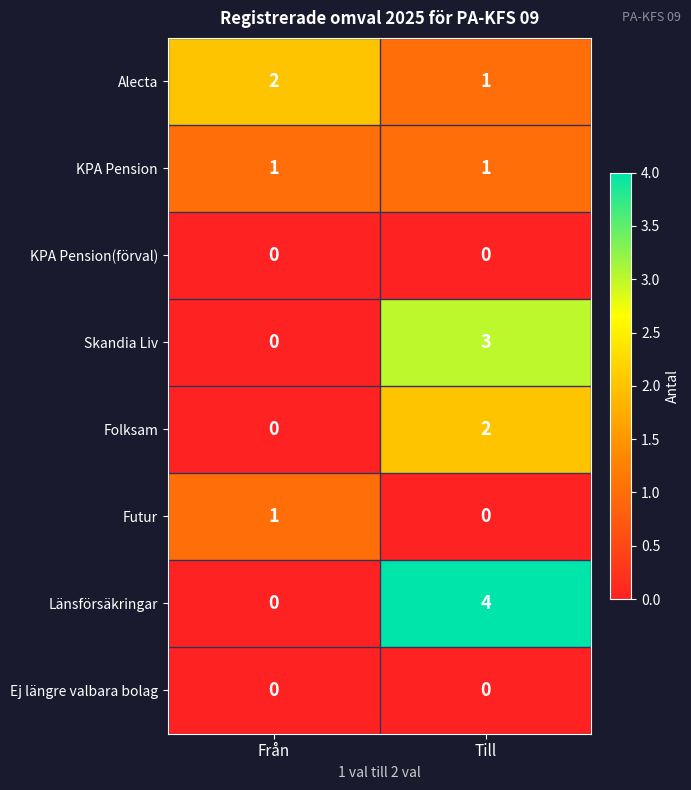

At which label is Länsförsäkringar closest to 2?

Från